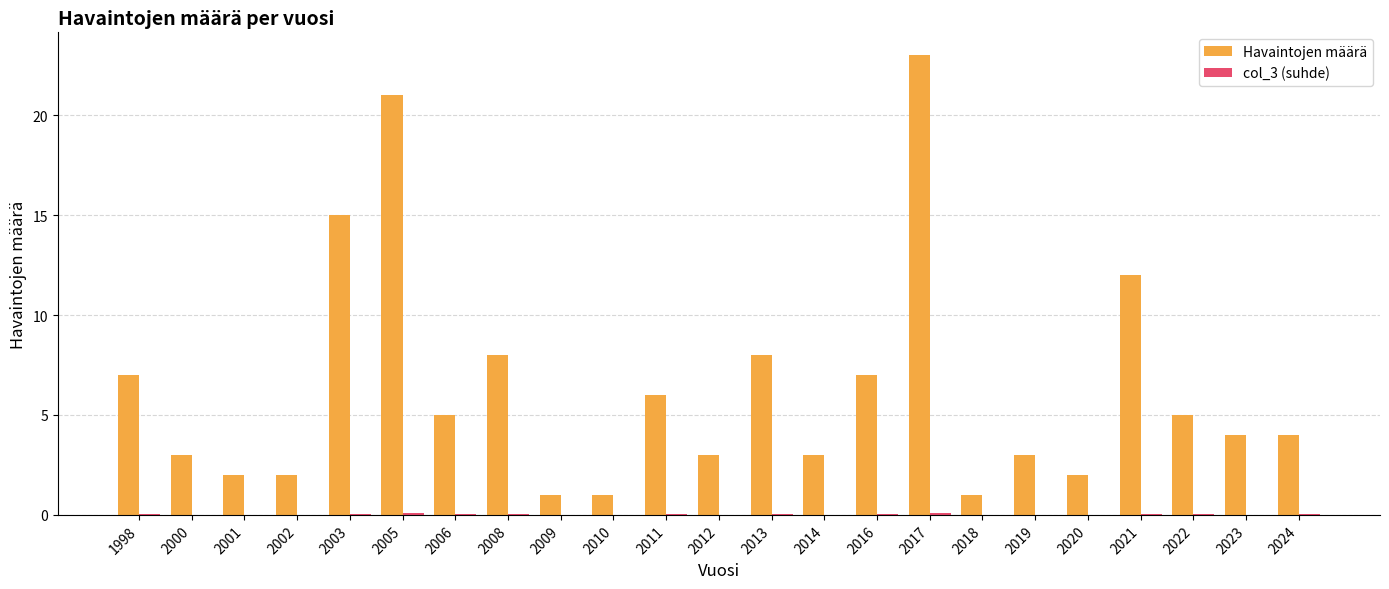

How many groups of bars are there?

23